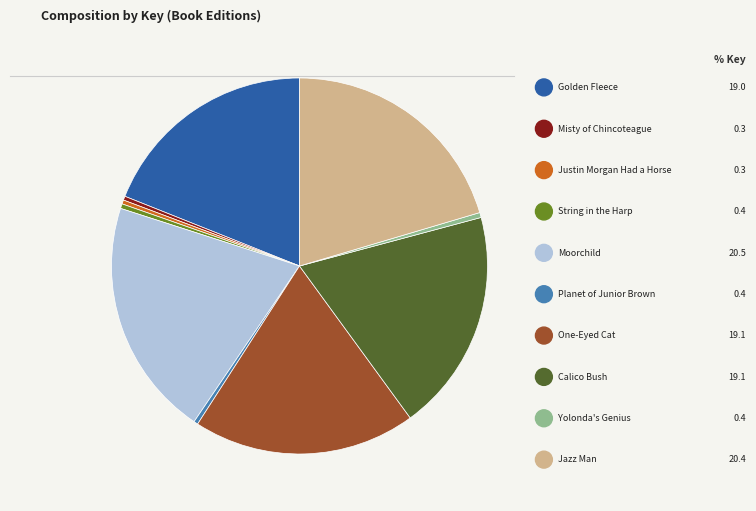

Does any single category account for the majority?

No